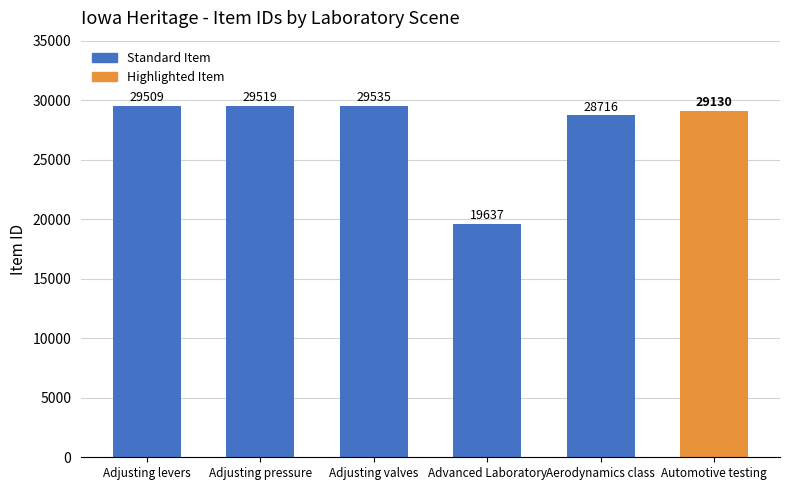

How many values are below 29509?

3